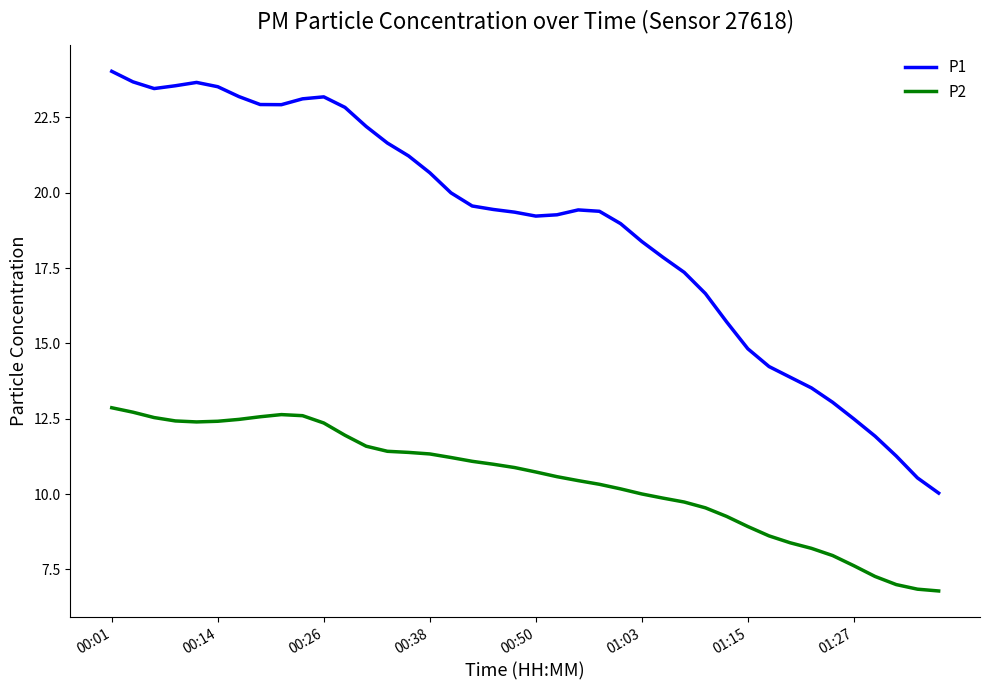

Which series has the widest spread of values?

P1